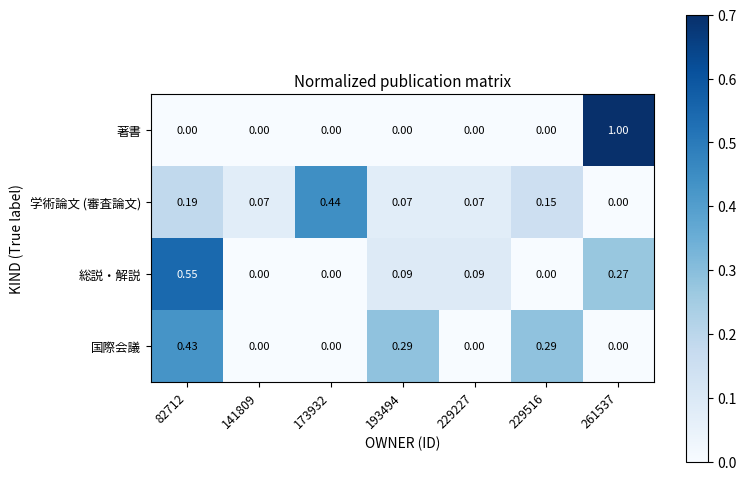

Is the value of 総説・解説 at 193494 greater than the value of 国際会議 at 193494?

No